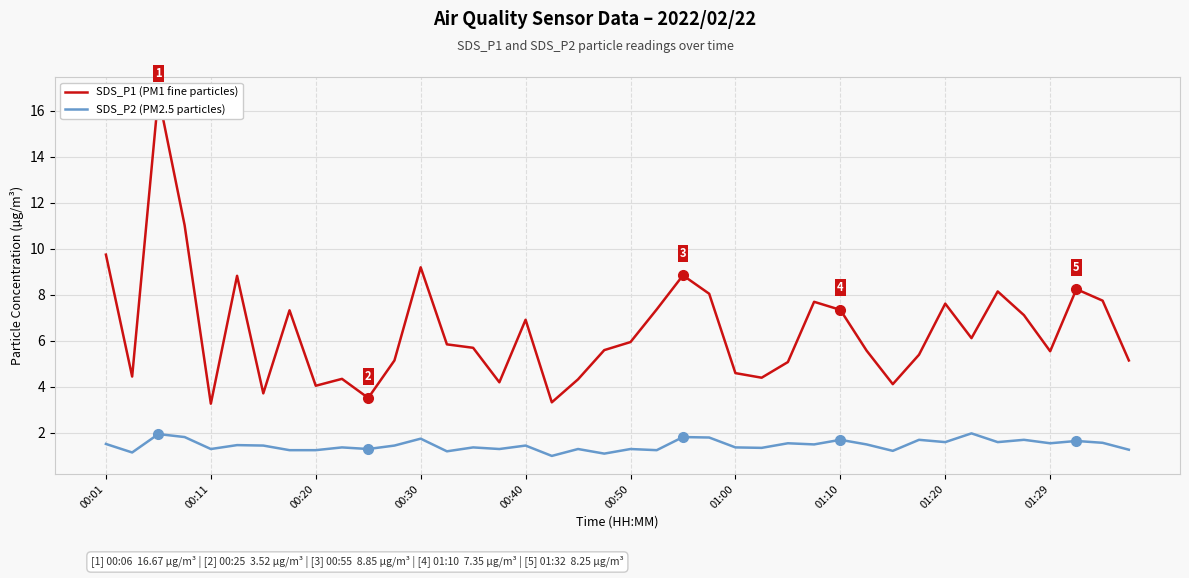

True or false: SDS_P2 (PM2.5 particles) has a value of 1.4 at 00:40.

True